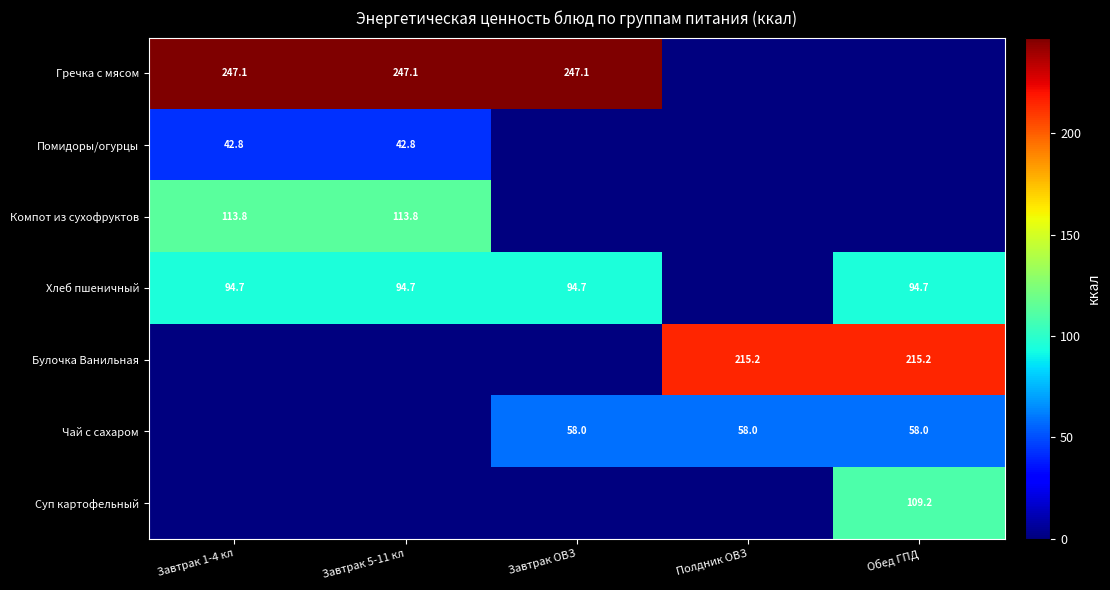

Is it true that Хлеб пшеничный equals 133.4 at Завтрак 1-4 кл?

False